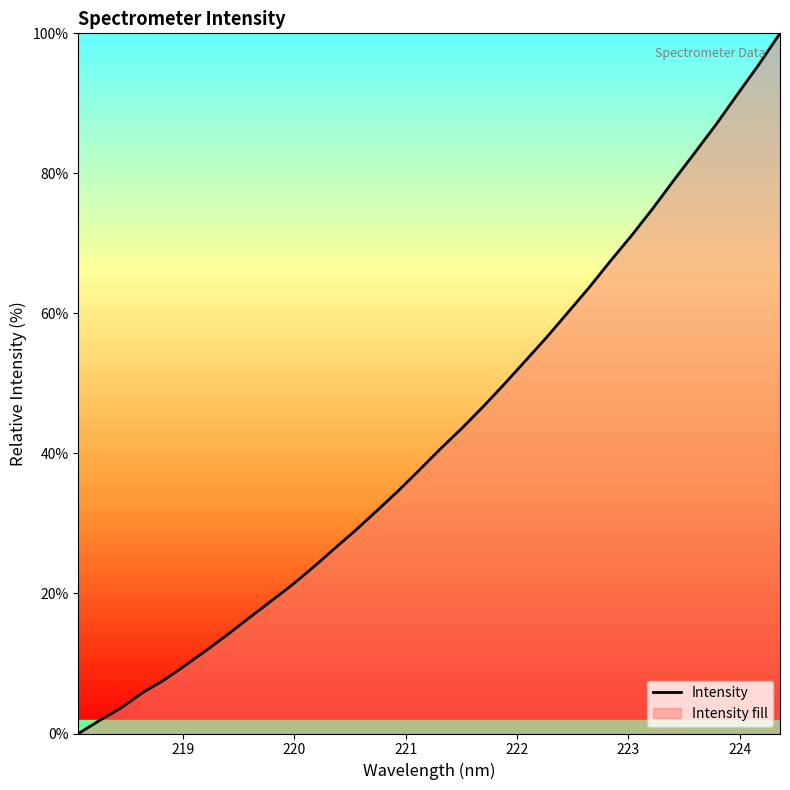

What is the difference between the maximum and minimum values?

100.0